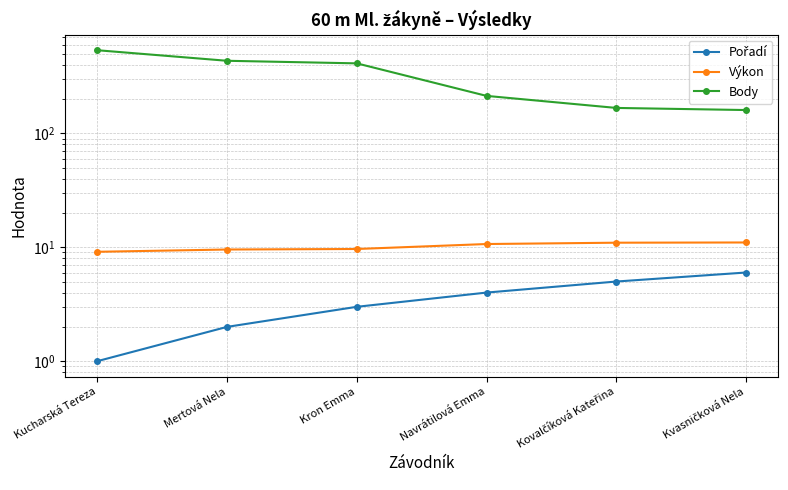

Which series has the widest spread of values?

Body